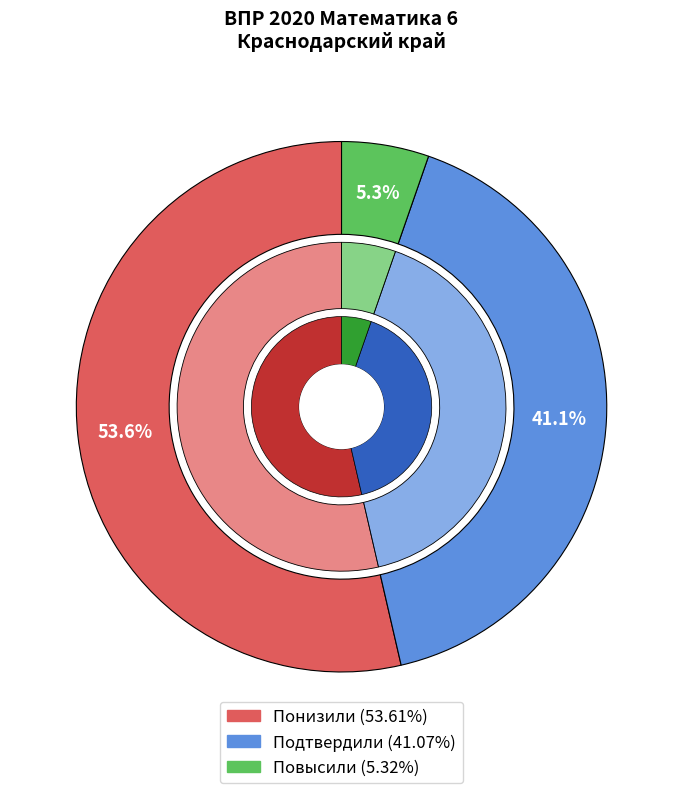

To the nearest percent, what is the difference between the Подтвердили and Повысили slice percentages?

36%